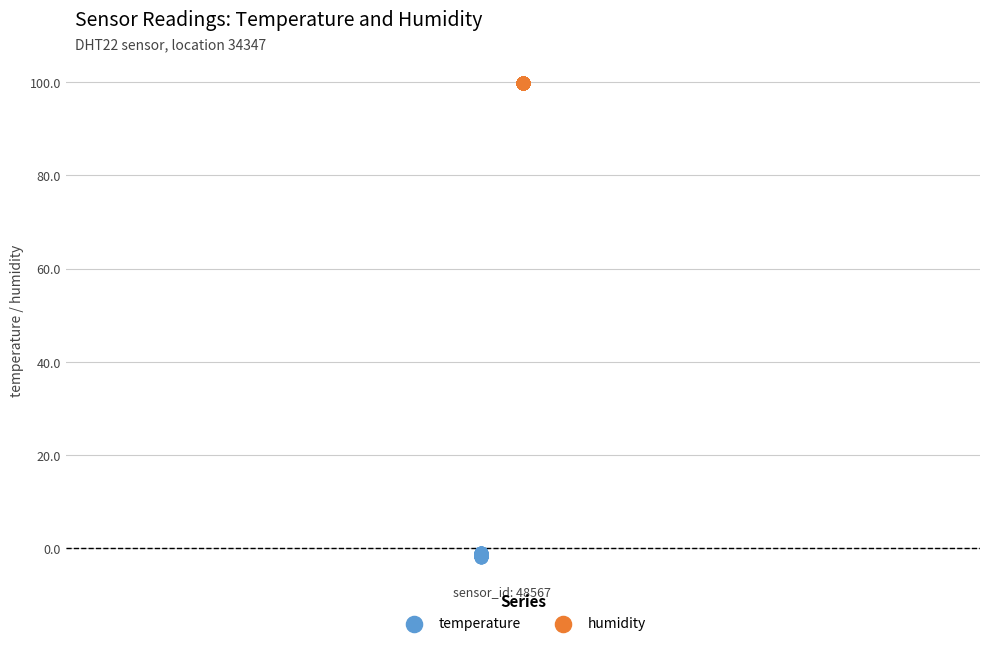

Which series contains the highest Y value?

humidity